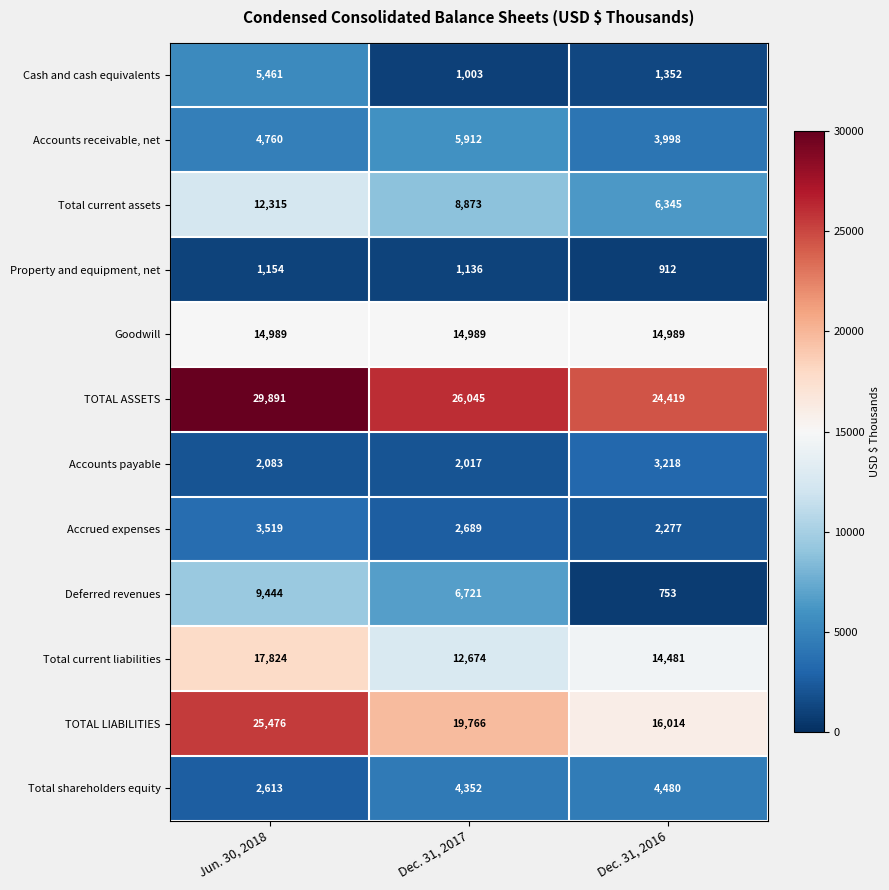

What is the smallest value displayed?

753